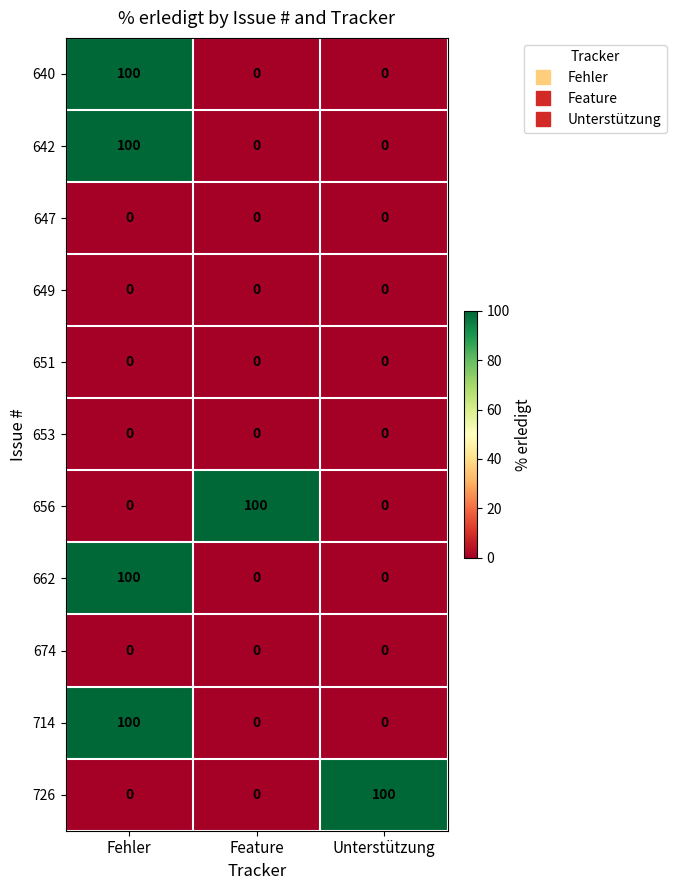

How many distinct data groups are displayed?

11